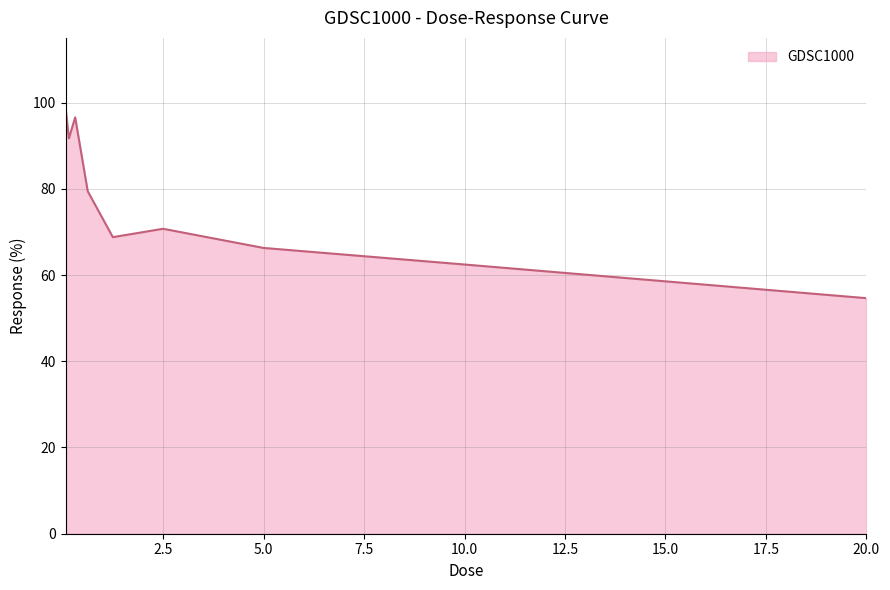

What is the difference between the maximum and minimum values?

43.8